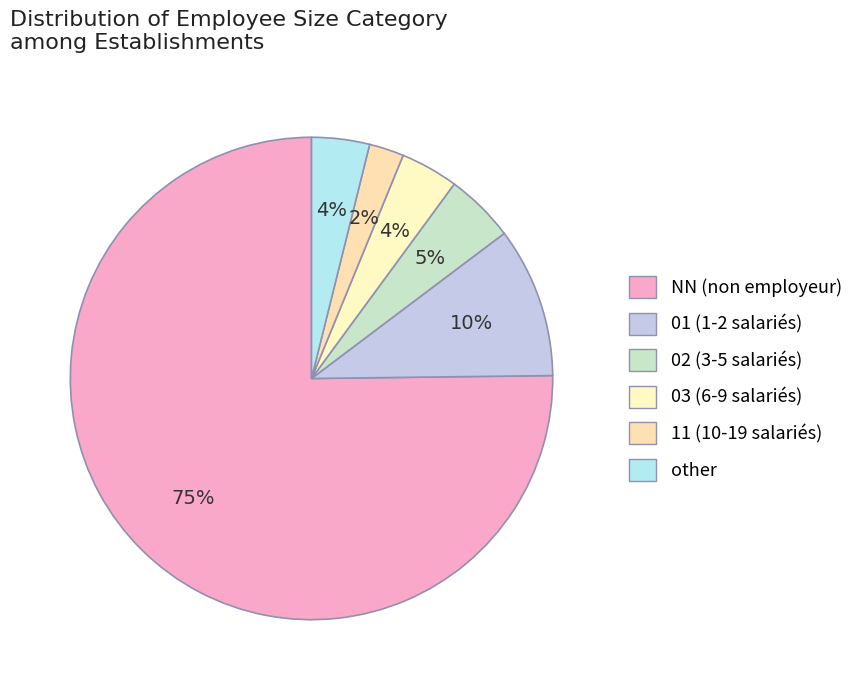

How many segments does this pie chart have?

6